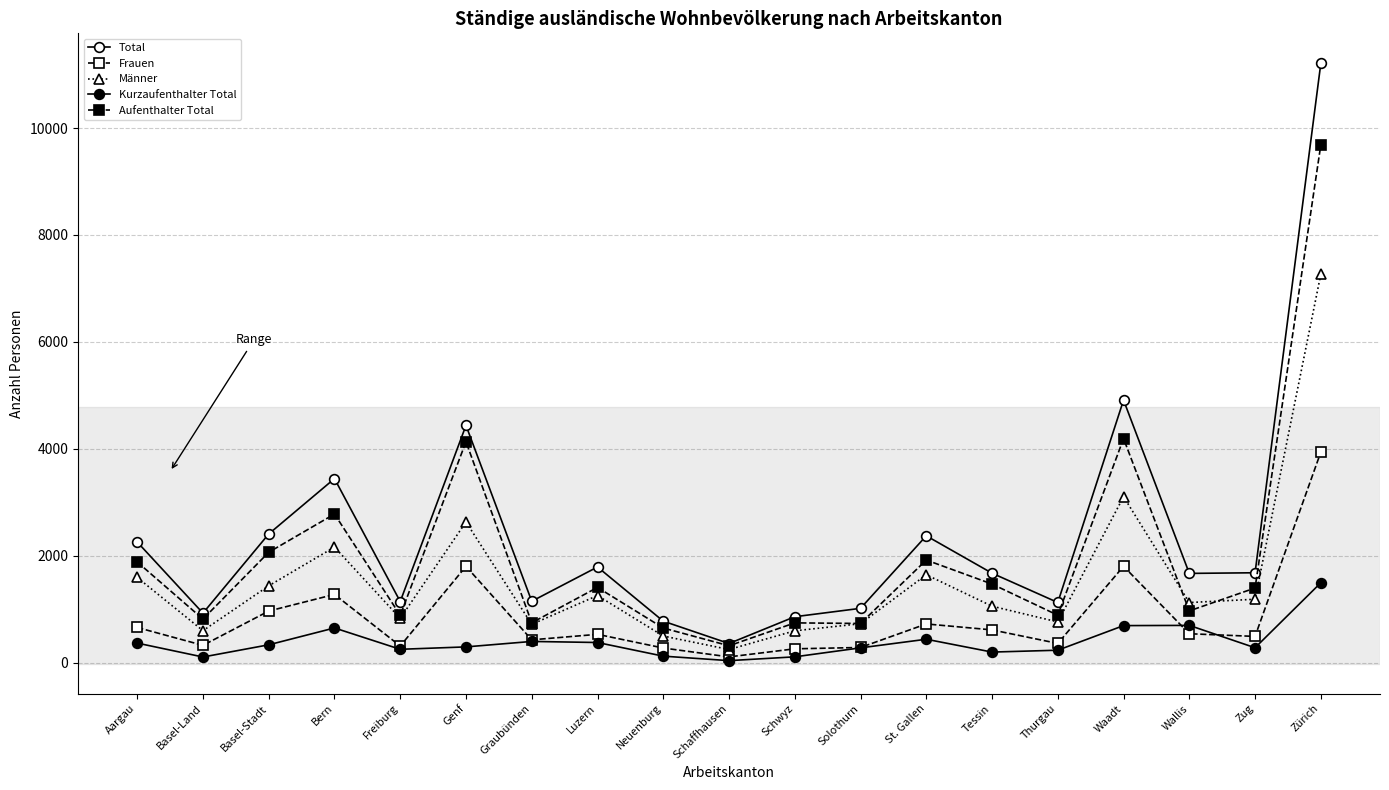

How many lines are shown in the chart?

5